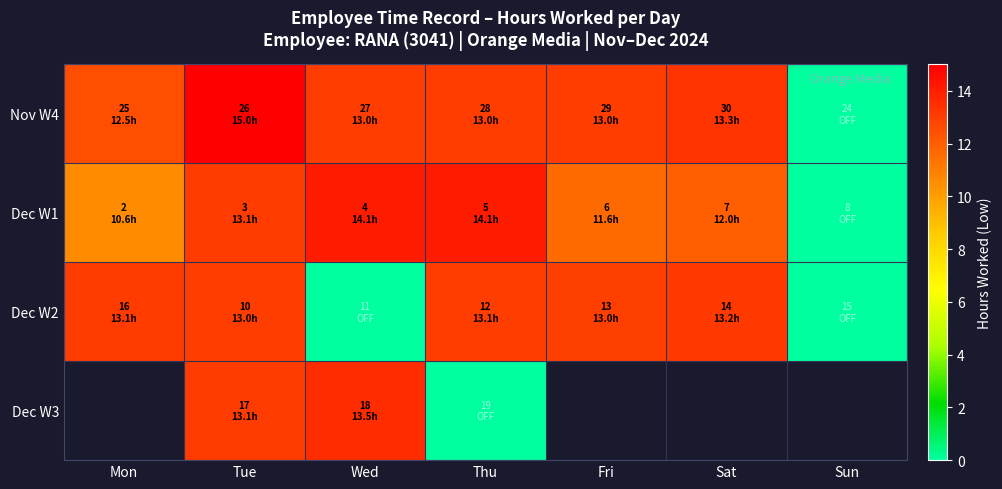

What is the difference between the highest and lowest values at Wed?

14.1